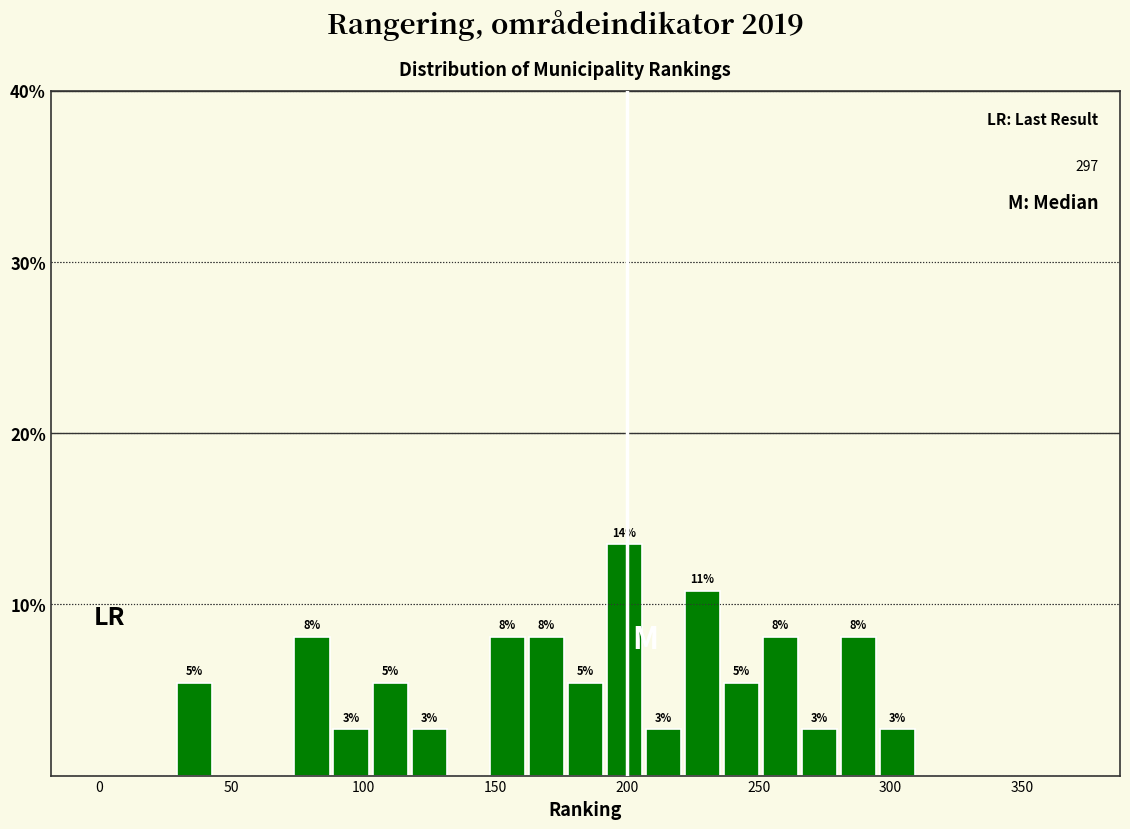

Read against the x-axis, roughly where is the centre of the tallest bar?

200